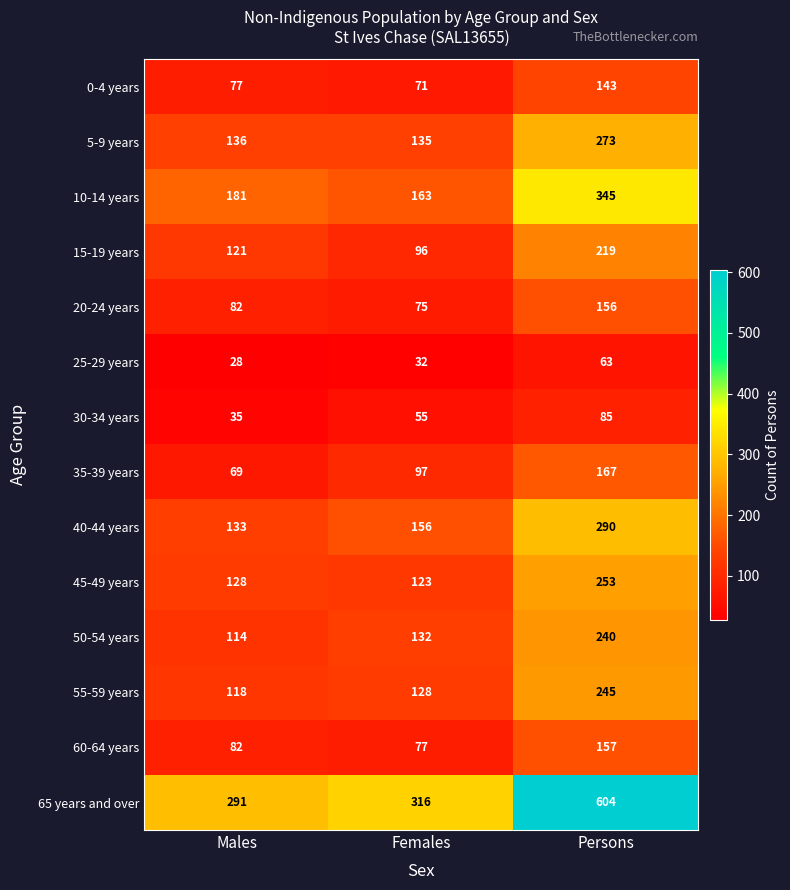

How many distinct data groups are displayed?

14